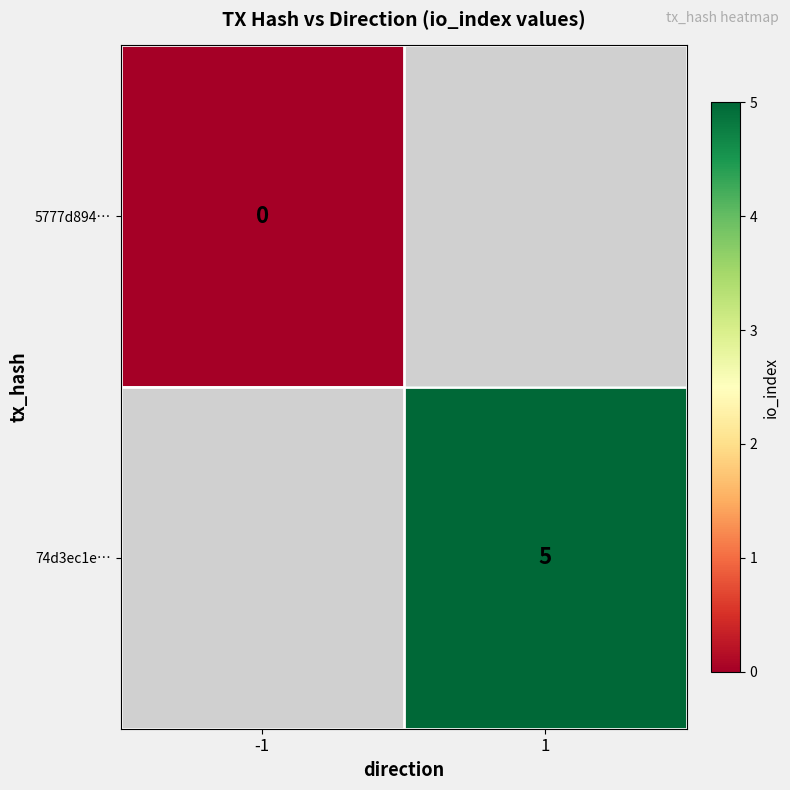

At how many categories does at least one series exceed 3?

1